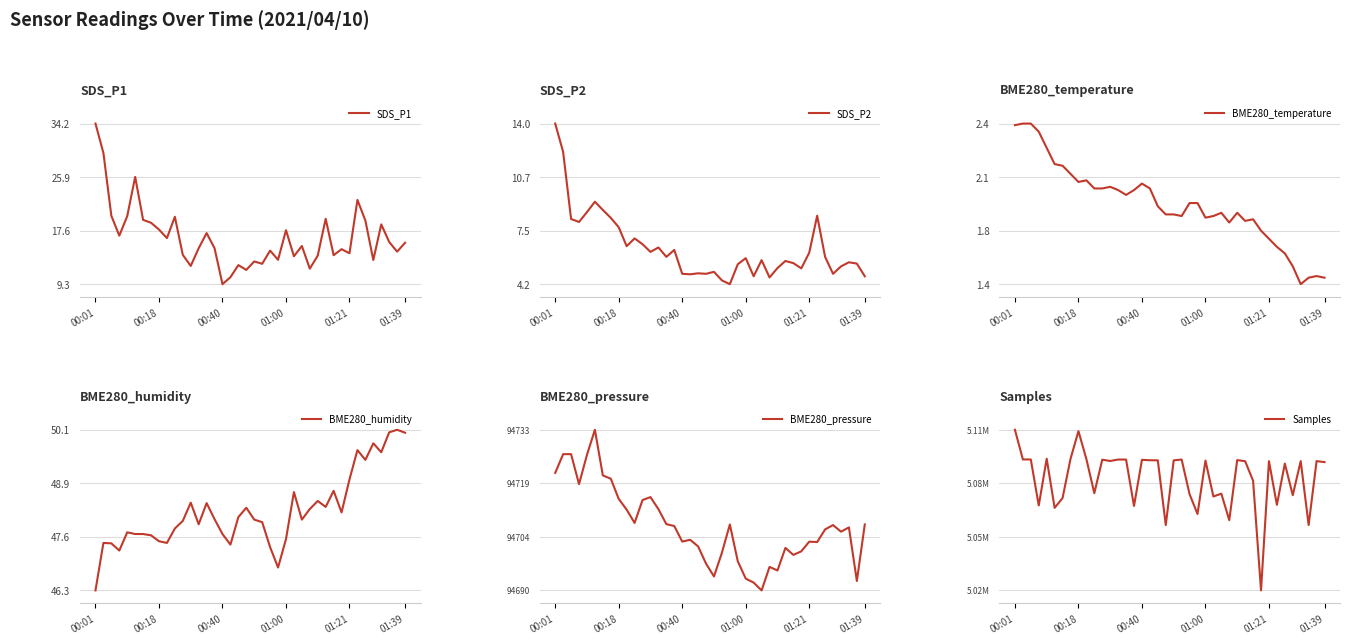

Between 6 and 30, which is larger?

6